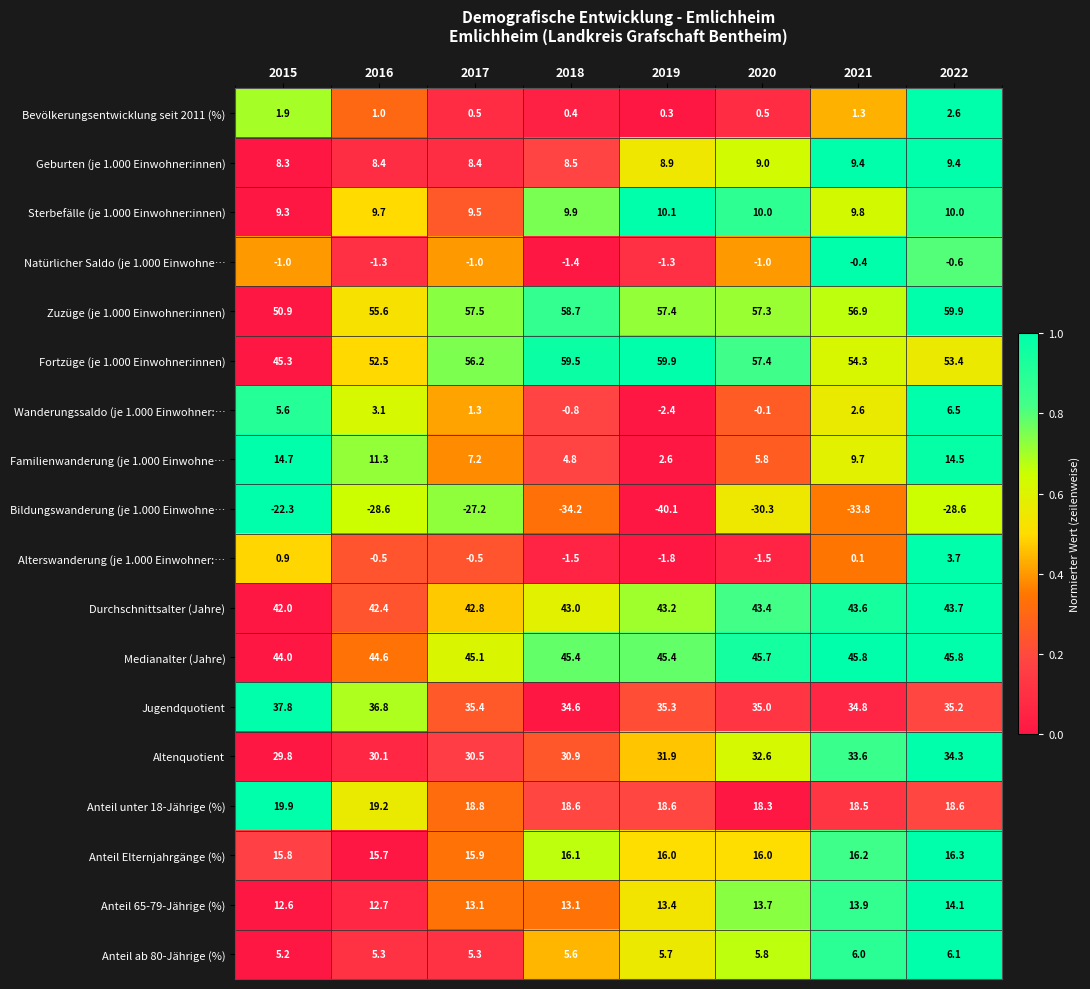

Where is Durchschnittsalter (Jahre) nearest to the value 42?

2015